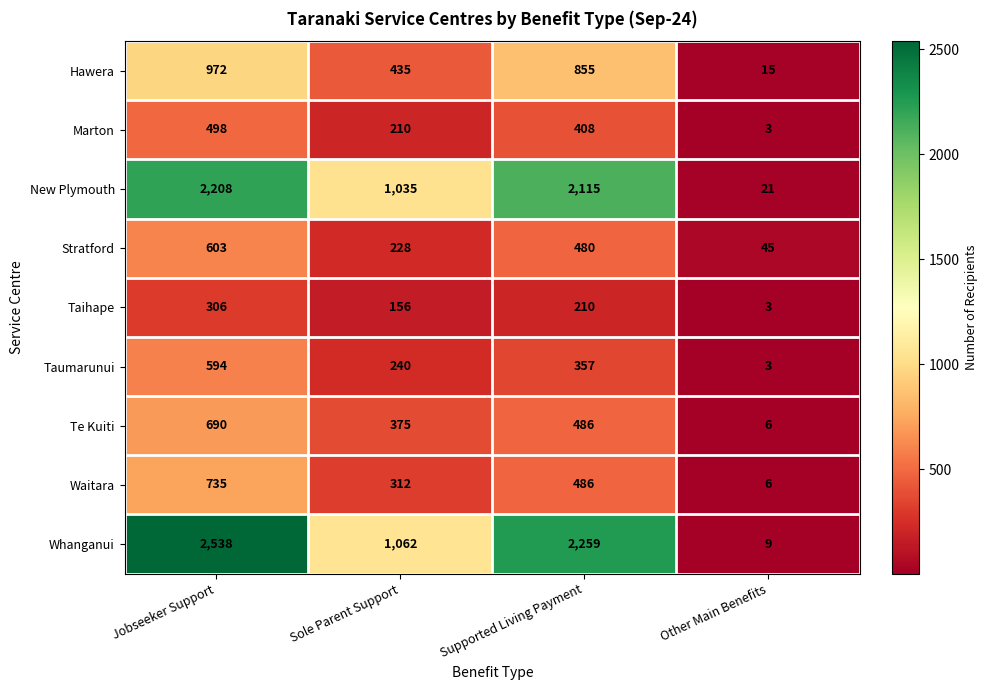

Between Jobseeker Support and Supported Living Payment, which series saw the biggest shift?

Whanganui